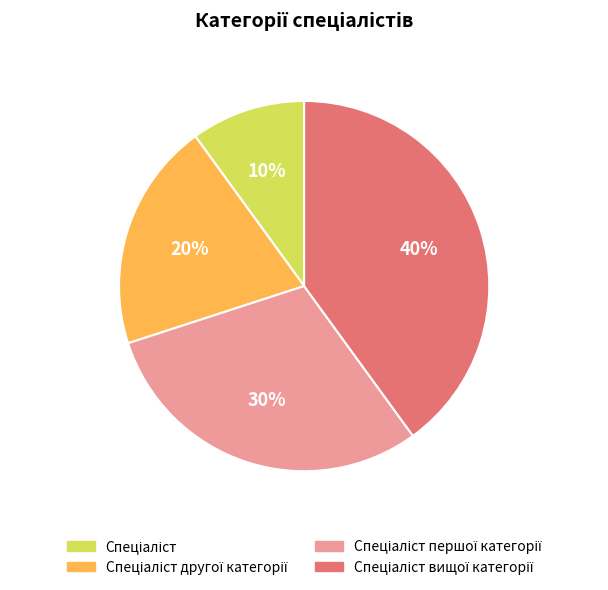

How many segments does this pie chart have?

4